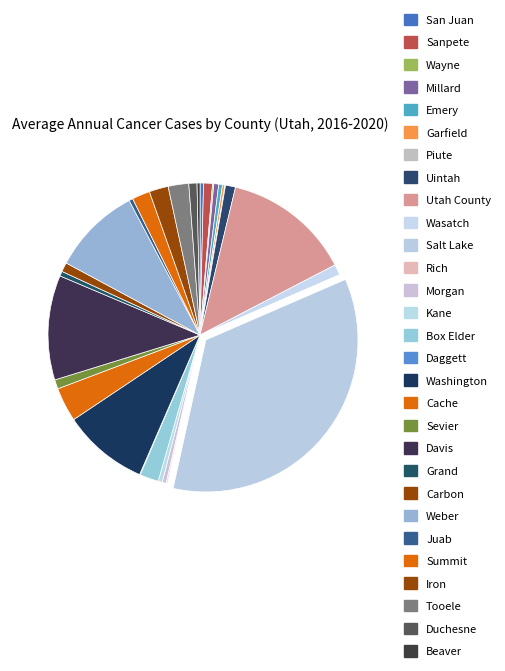

What percentage is NOT represented by Millard?

99.5%